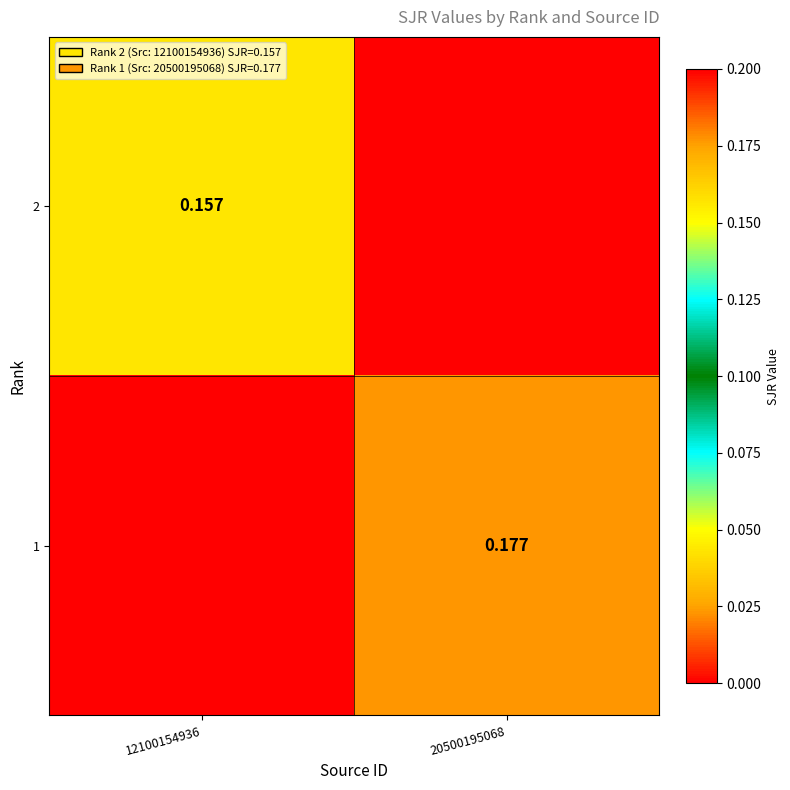

At which category does the chart reach its peak across all series?

20500195068